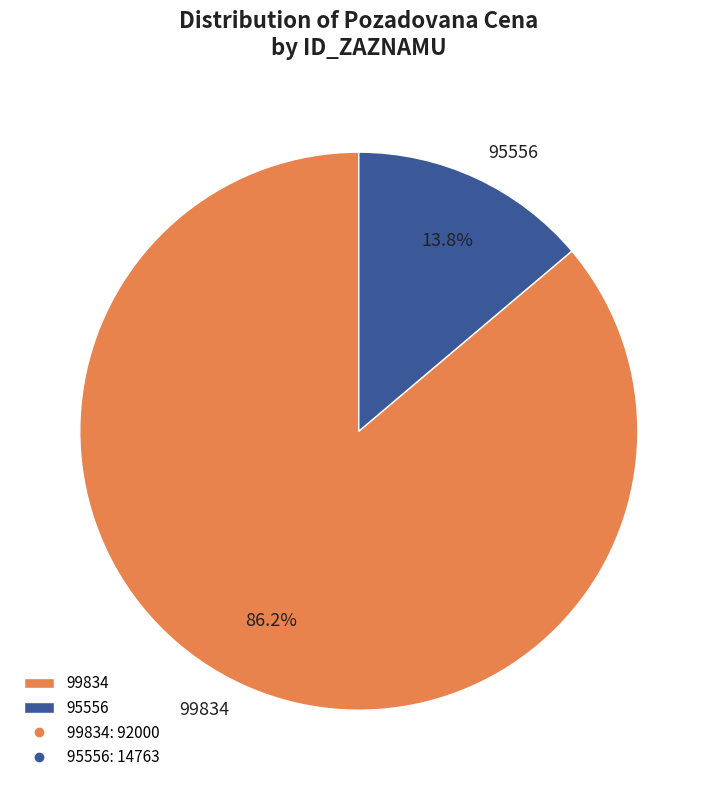

How many segments does this pie chart have?

2